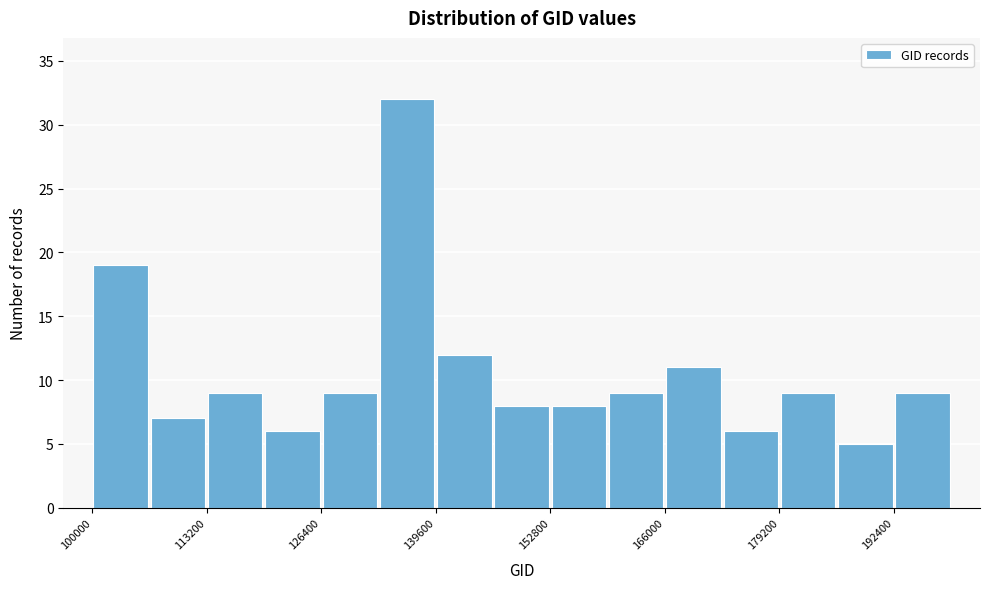

Read against the x-axis, roughly where is the centre of the tallest bar?

136000